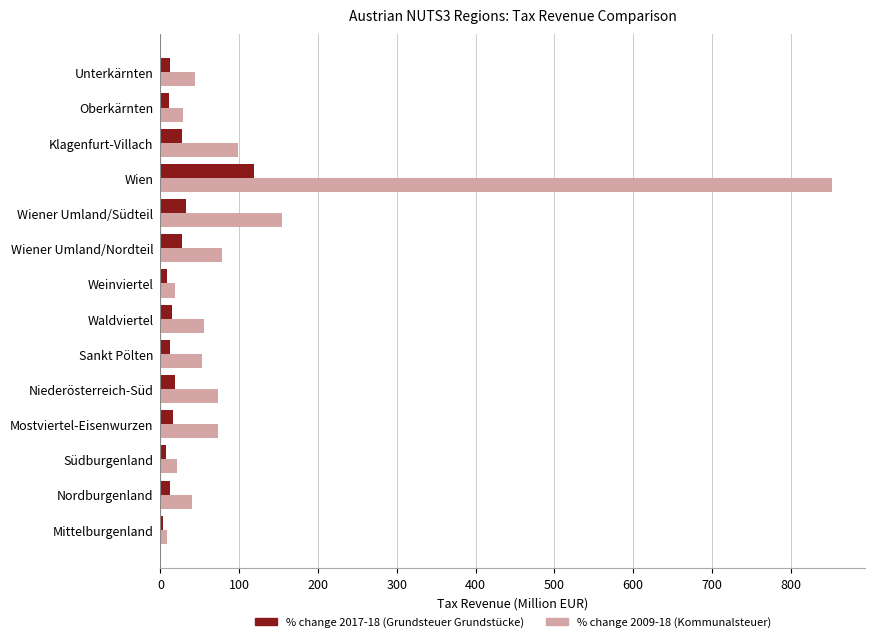

The value of % change 2009-18 (Kommunalsteuer) at Oberkärnten is 28.4. True or false?

True